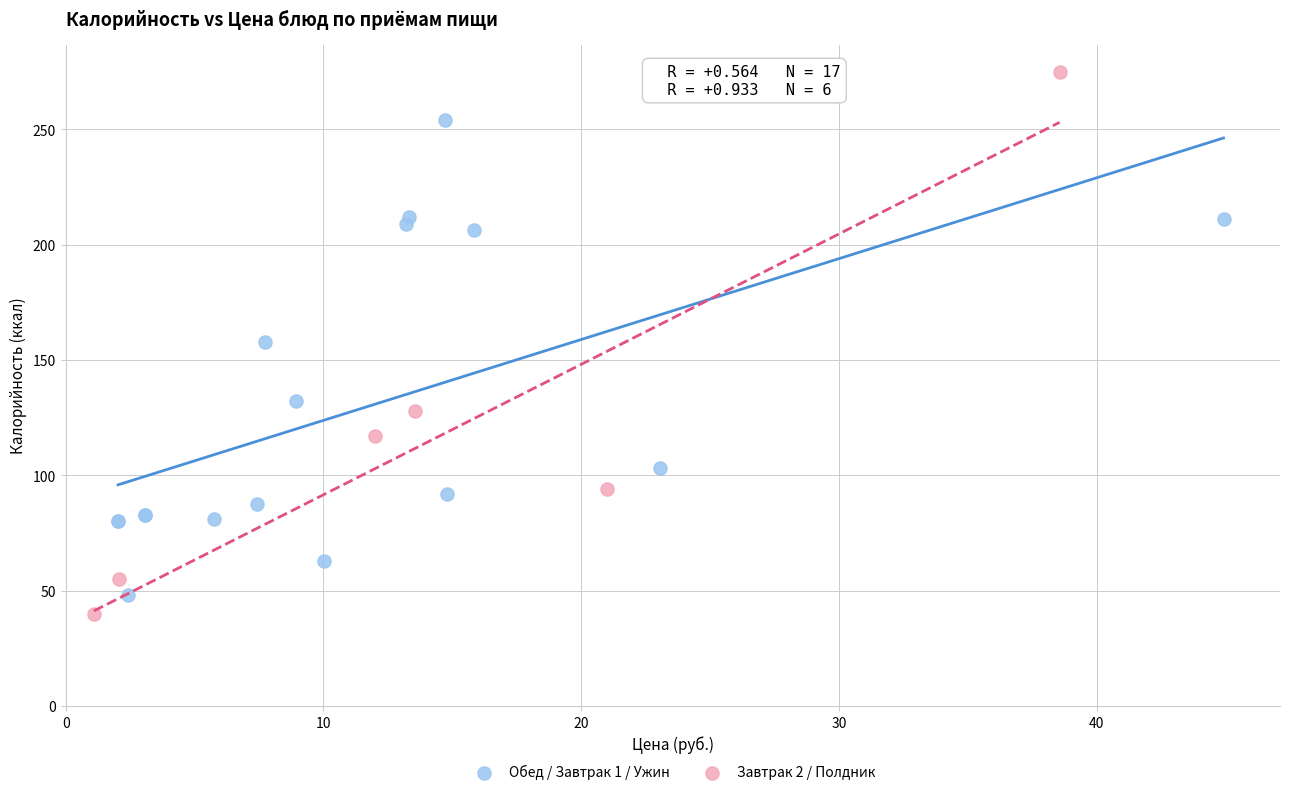

Which series reaches the maximum Y coordinate?

Завтрак 2 / Полдник